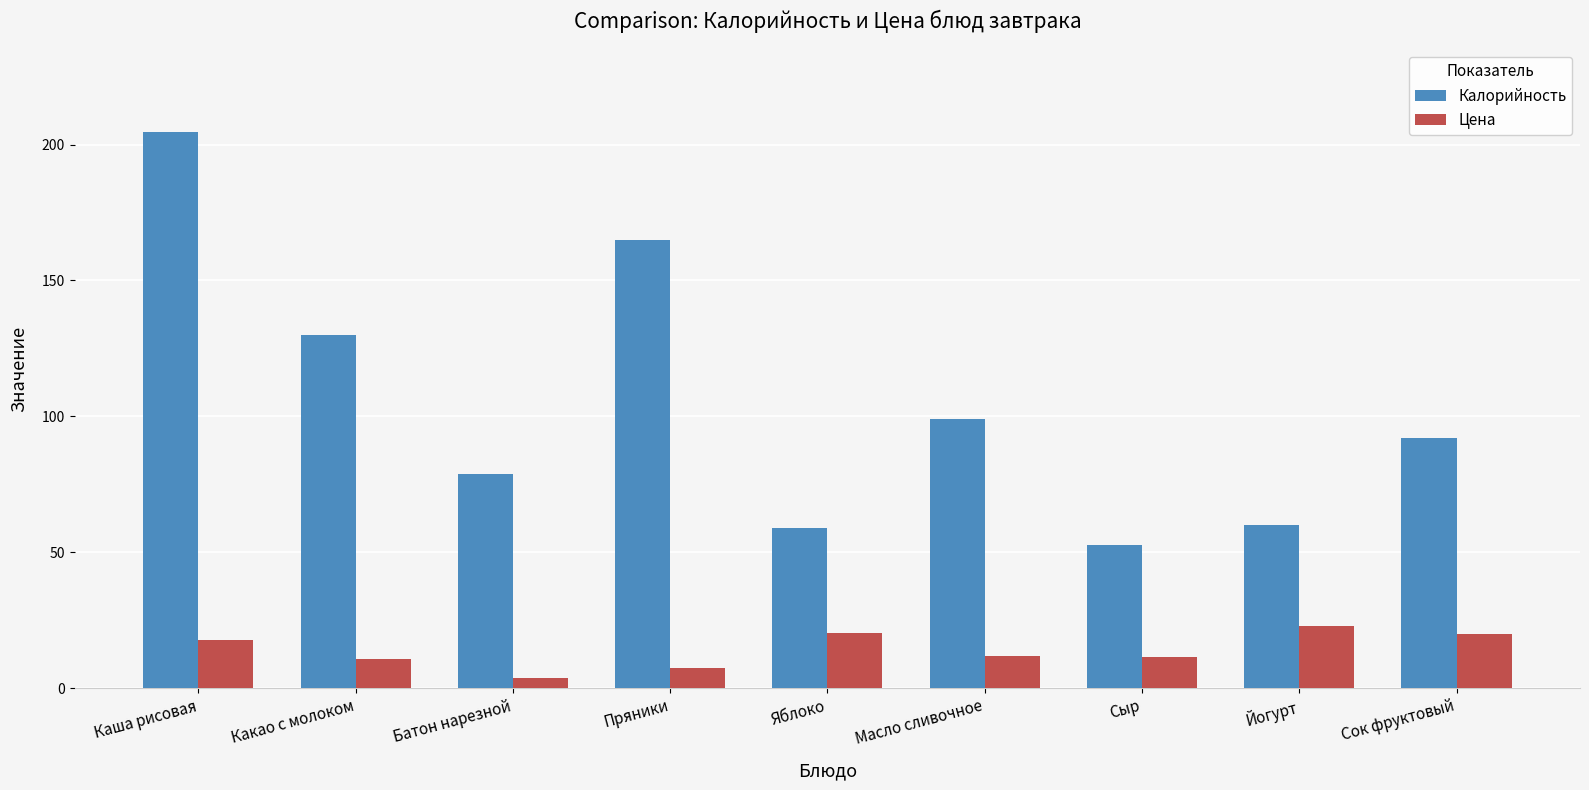

List the series in order of their overall mean, highest first.

Калорийность, Цена